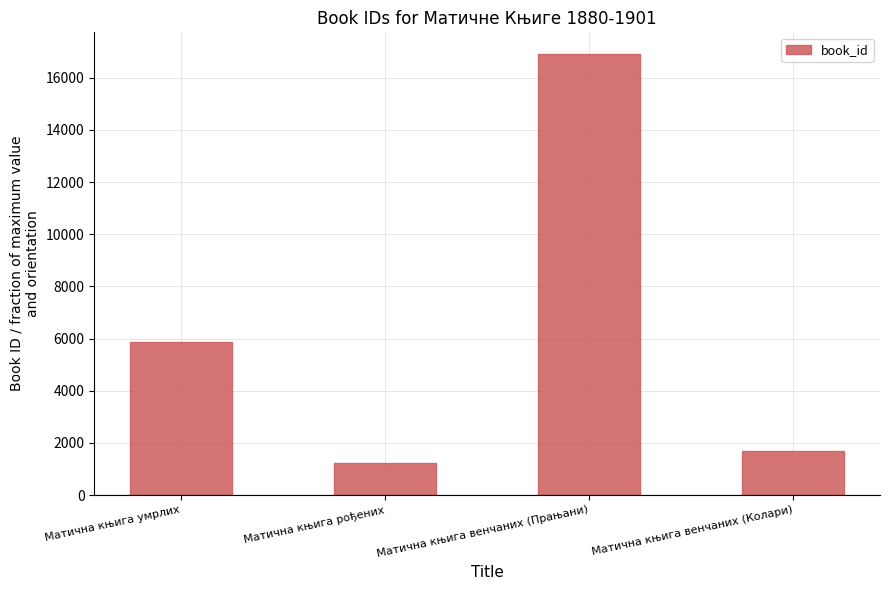

The value at Матична књига венчаних (Прањани) is 5363. True or false?

False